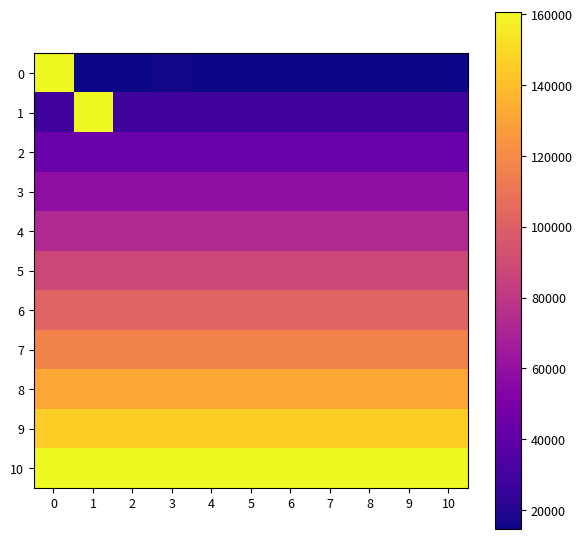

What is the maximum value shown in the chart?

160572.0